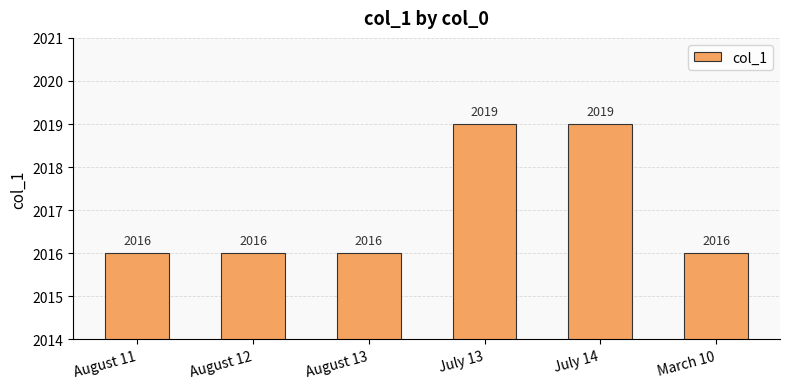

Count the values in the range 2016 to 2019.

6